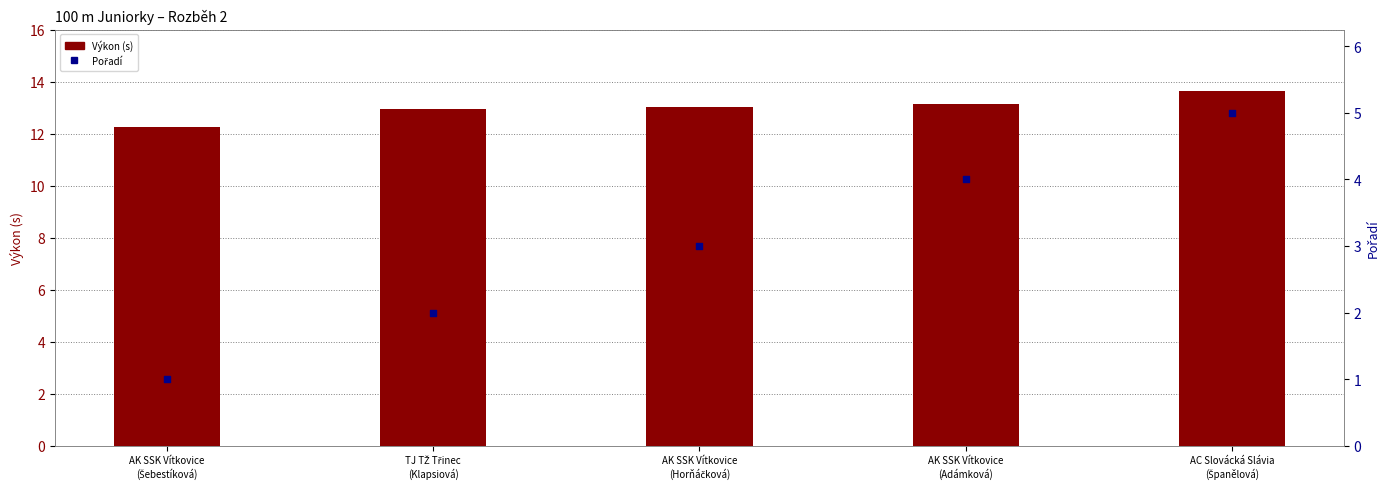

Which series contains the highest Y value?

Výkon (s)